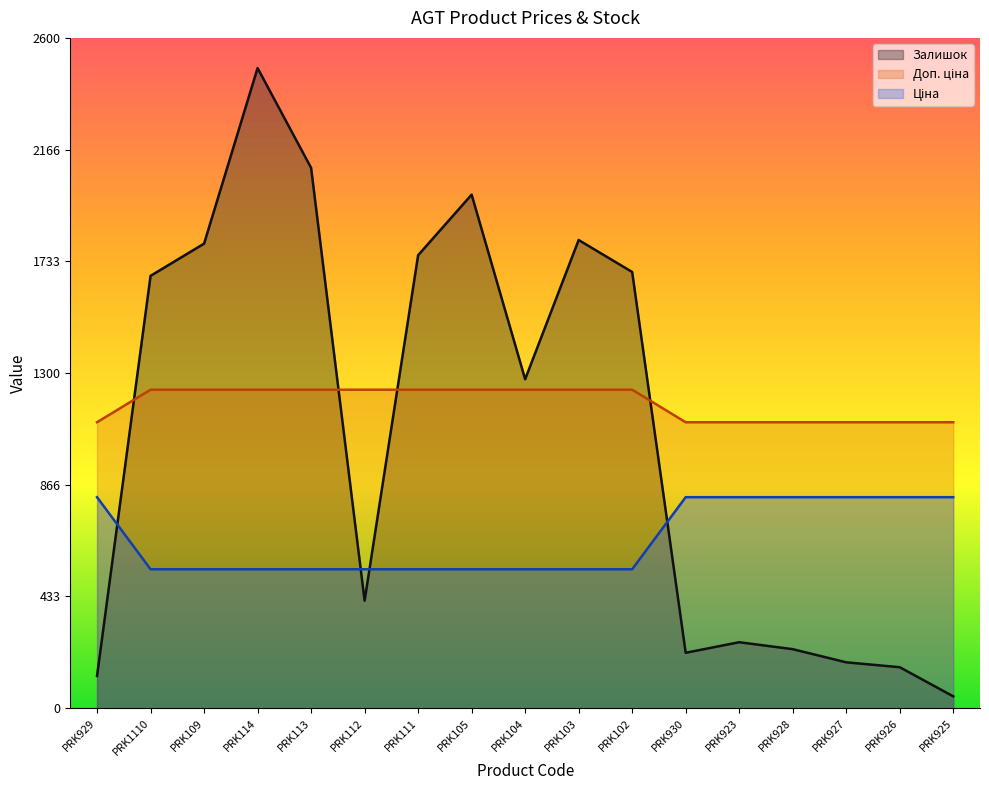

How many lines are shown in the chart?

3